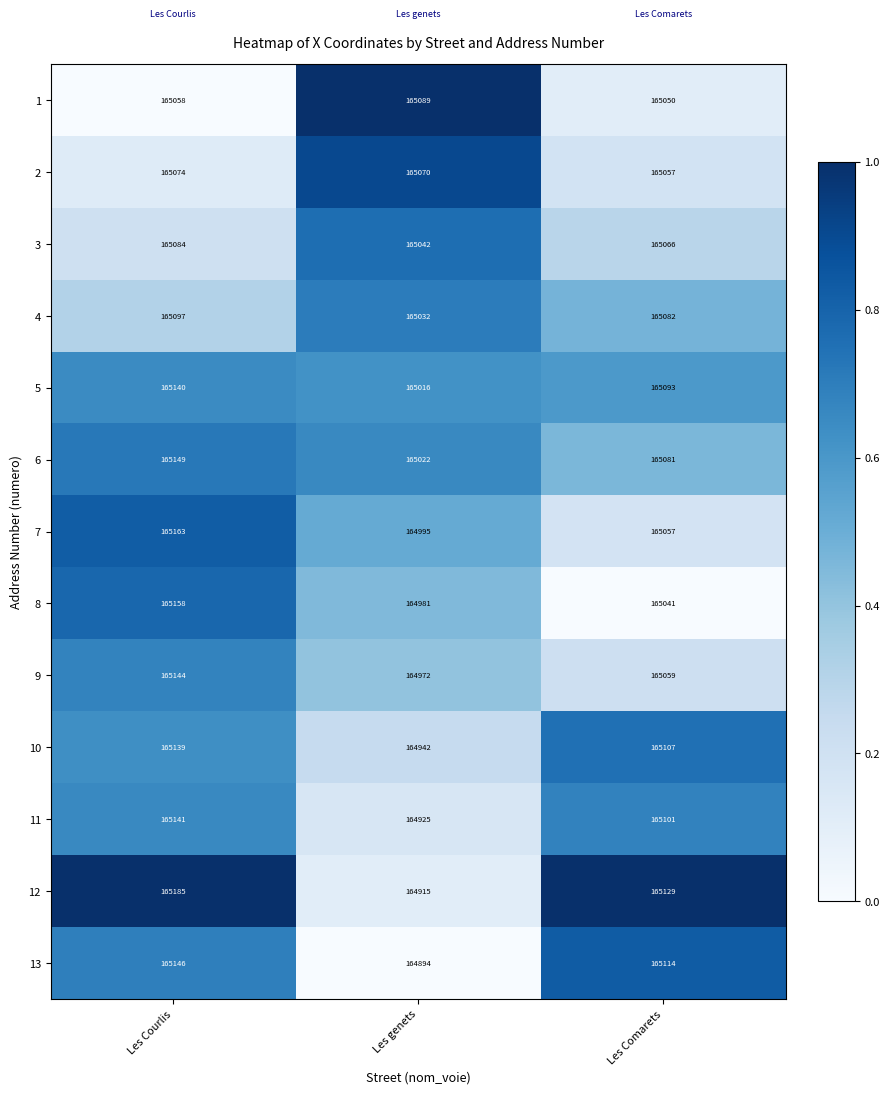

What value does the 3 series have at Les Comarets, to the nearest 10?

165070